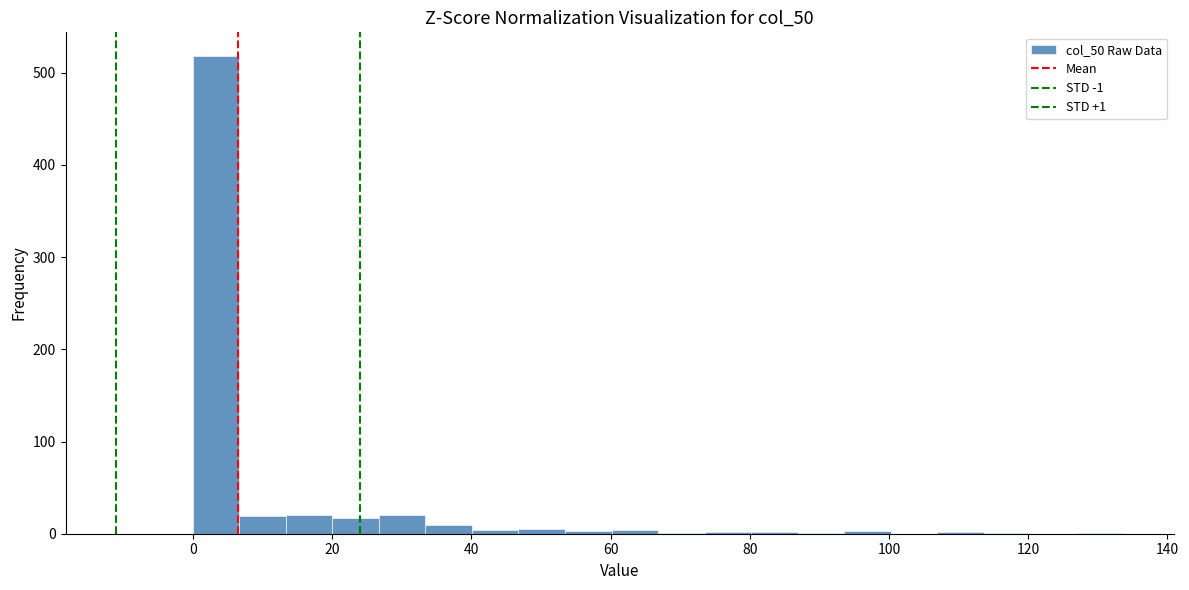

Read against the x-axis, roughly where is the centre of the tallest bar?

4